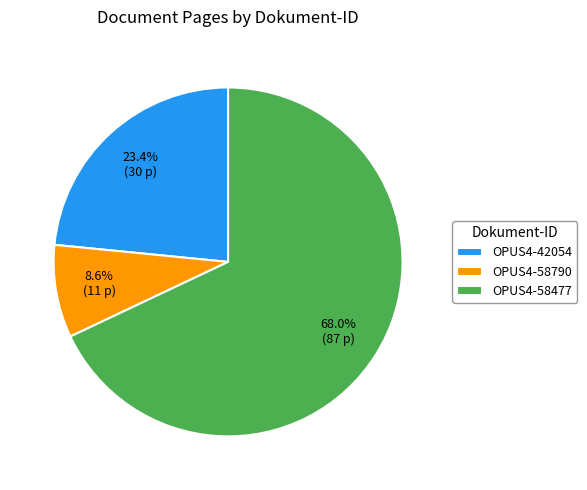

What portion of the pie excludes OPUS4-58477?

32.0%